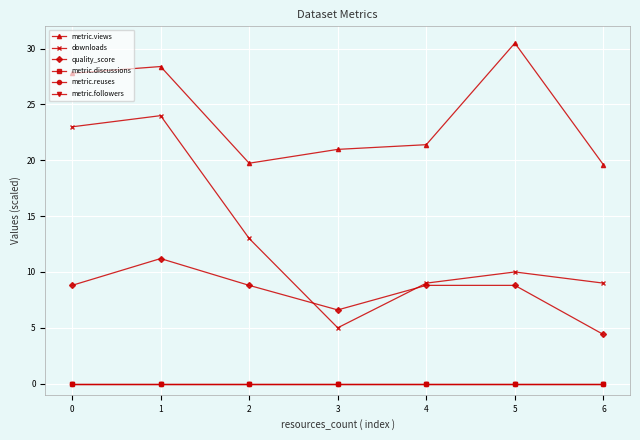

How many lines are shown in the chart?

6